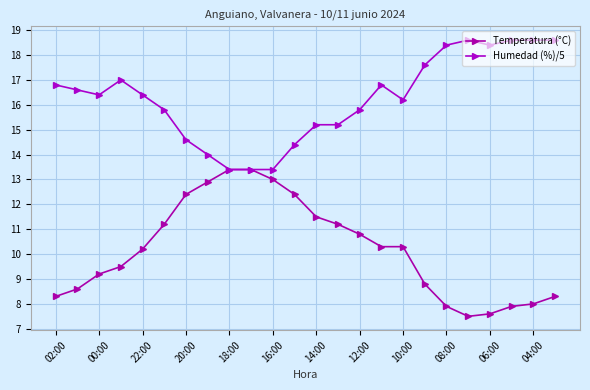

What is the minimum value shown in the chart?

7.5